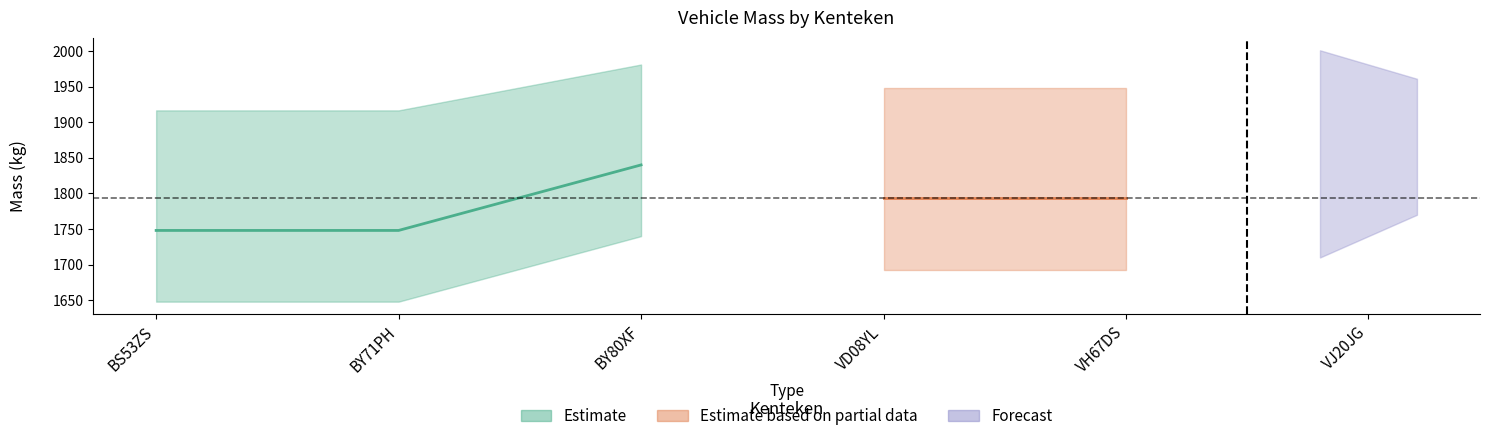

What position from the left is VJ20JG?

6